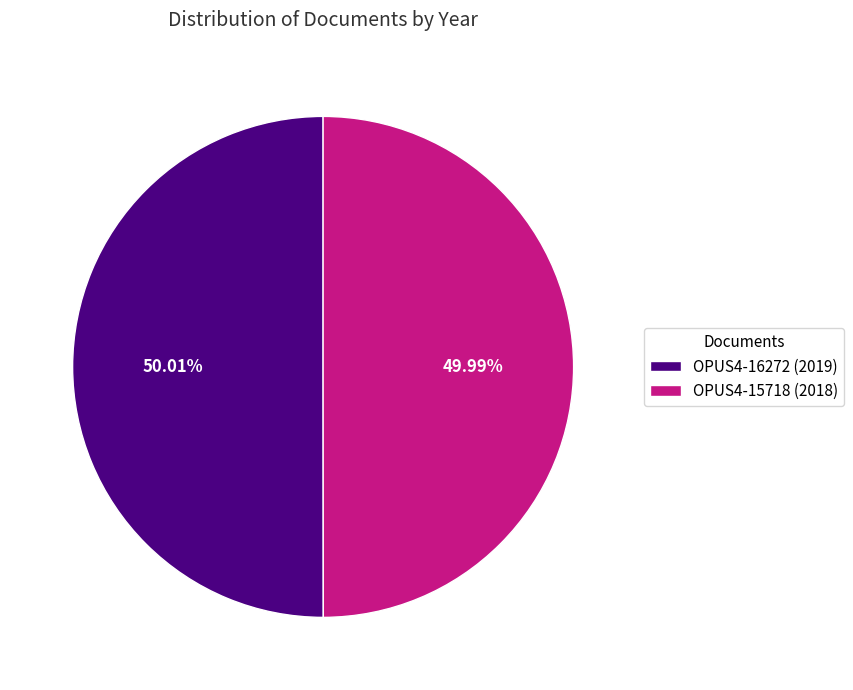

How many slices are in this pie chart?

2